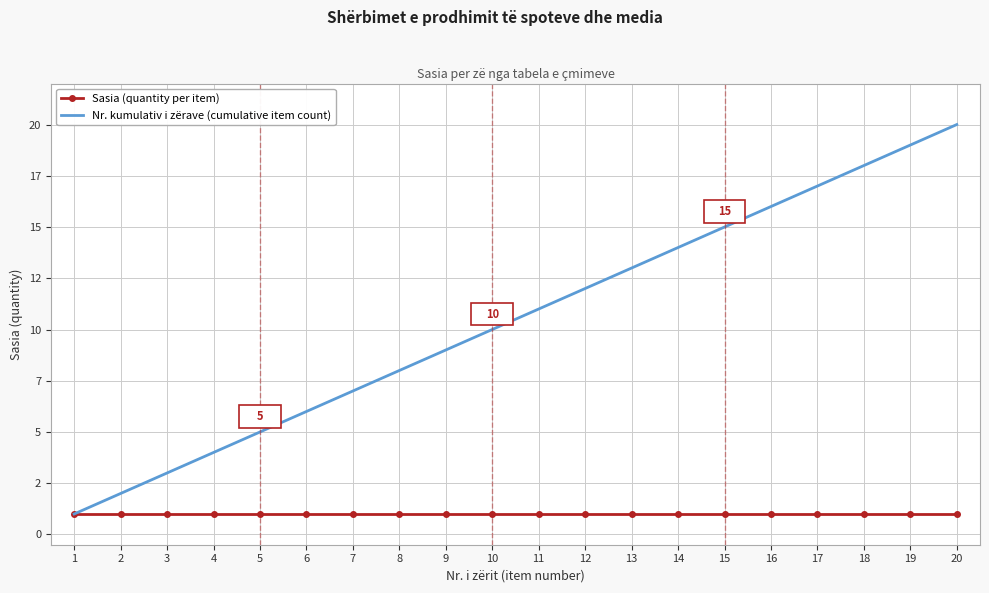

Reading left to right, extract all data points from this chart.

Sasia (quantity per item): 1=1	2=1	3=1	4=1	5=1	6=1	7=1	8=1	9=1	10=1	11=1	12=1	13=1	14=1	15=1	16=1	17=1	18=1	19=1	20=1
Nr. kumulativ i zërave (cumulative item count): 1=1	2=2	3=3	4=4	5=5	6=6	7=7	8=8	9=9	10=10	11=11	12=12	13=13	14=14	15=15	16=16	17=17	18=18	19=19	20=20